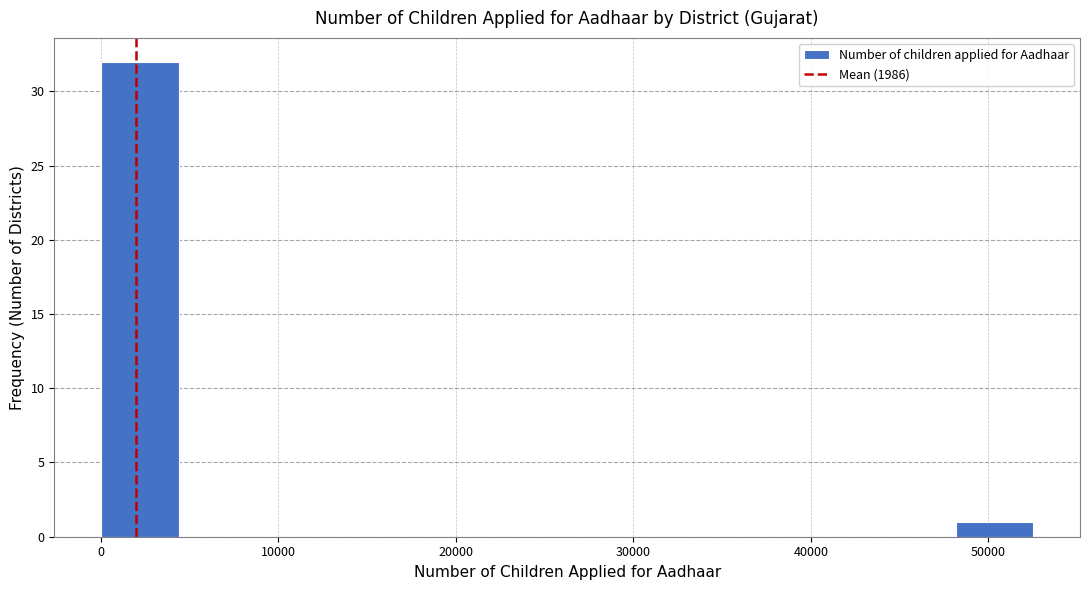

Over which range of the x-axis is the bar tallest?

0 to 4000